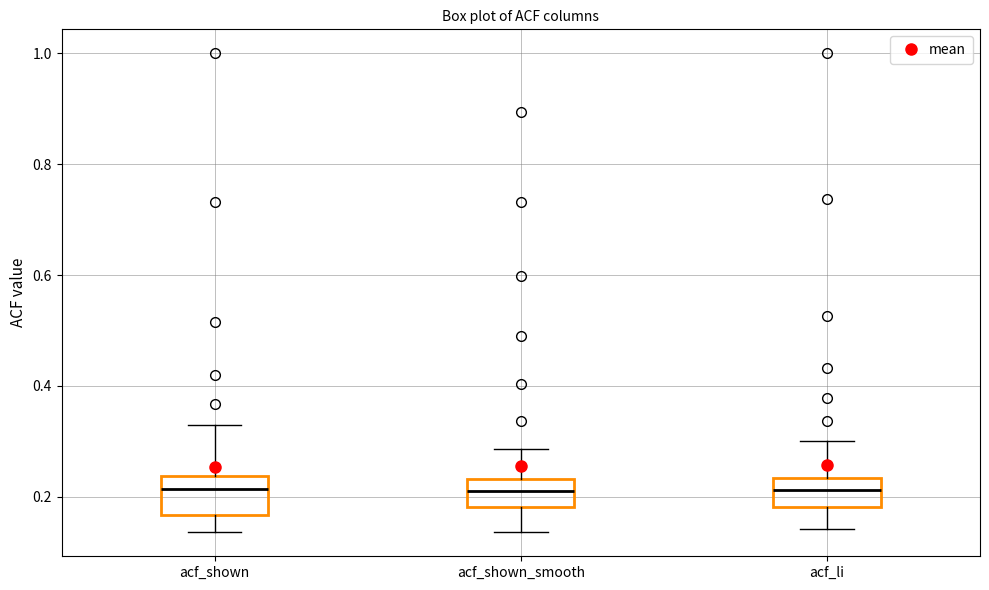

Where does the lower whisker of the box for acf_shown_smooth end on the y-axis? The values are not printed on the chart, so give them approximately, as read against the axis.

0.14